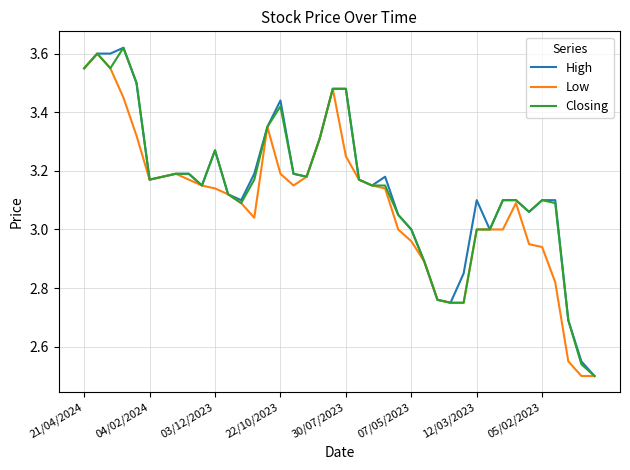

What are all the series names shown in the legend?

High, Low, Closing